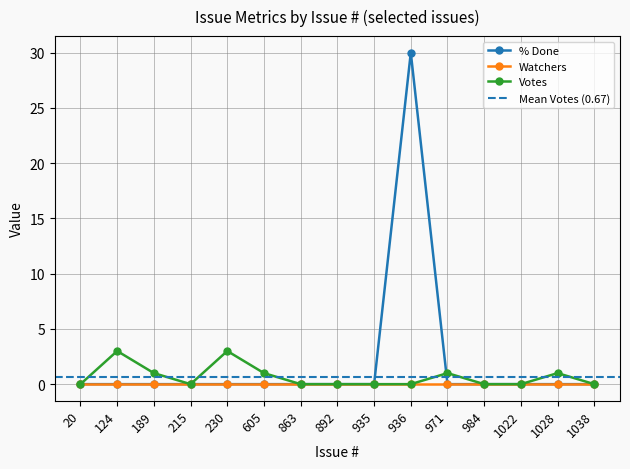

What is the difference between the Votes values at 215 and 124?

3